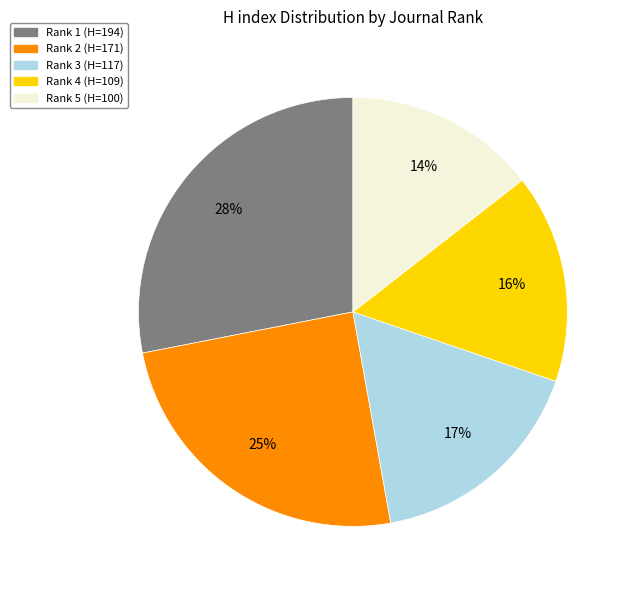

Which slice is the largest?

Rank 1 (H=194)